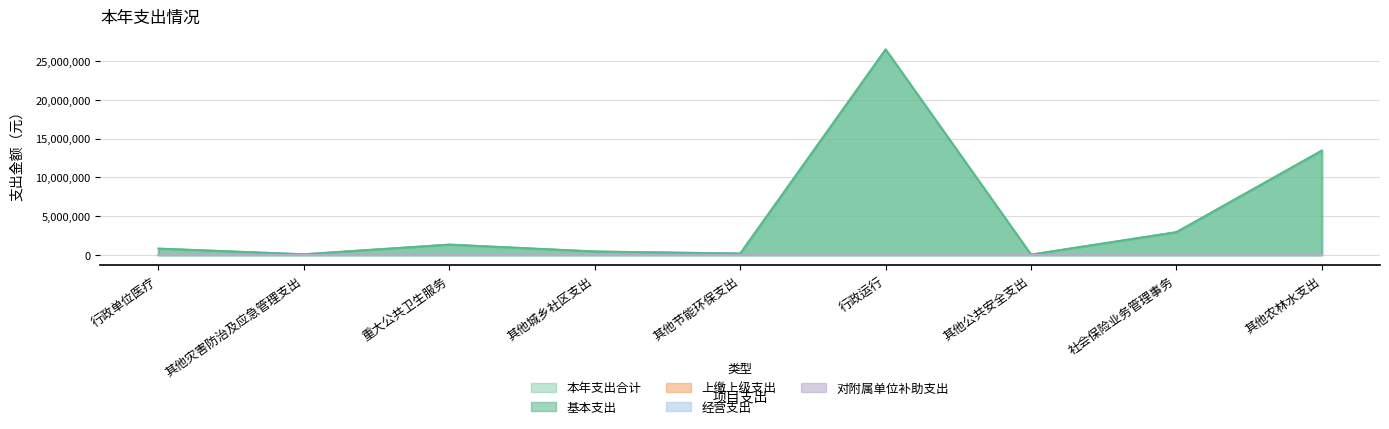

True or false: 经营支出 and 对附属单位补助支出 cross at least once.

False